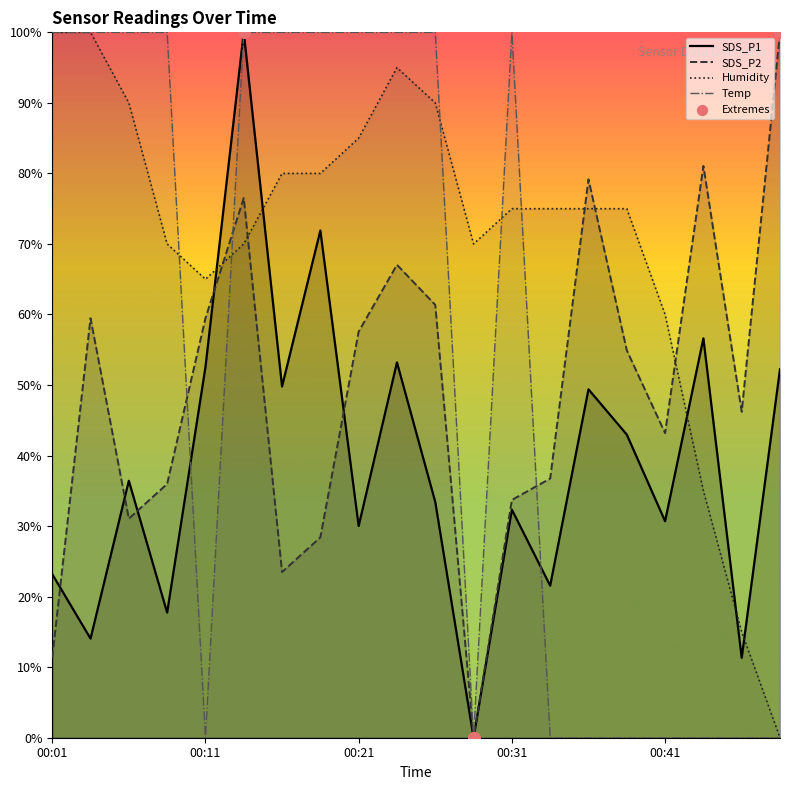

Which series contains the highest Y value?

SDS_P1 extremes